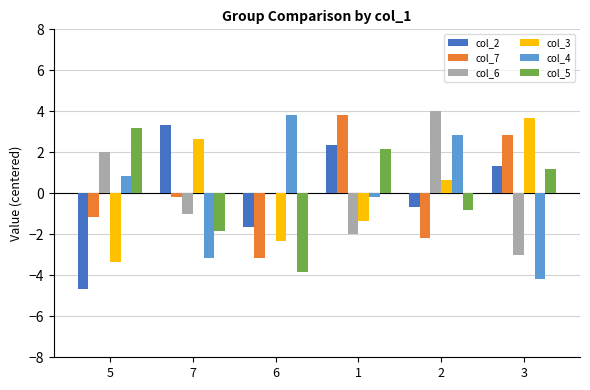

True or false: col_3 has a value of 0.7 at 2.

True